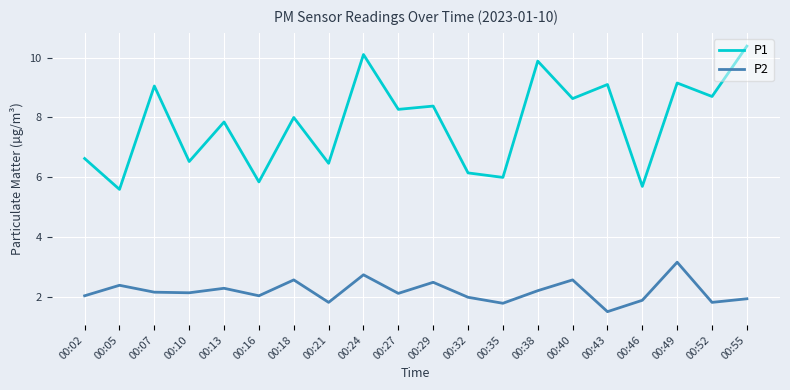

Where does the P1 series first go above 8?

00:07